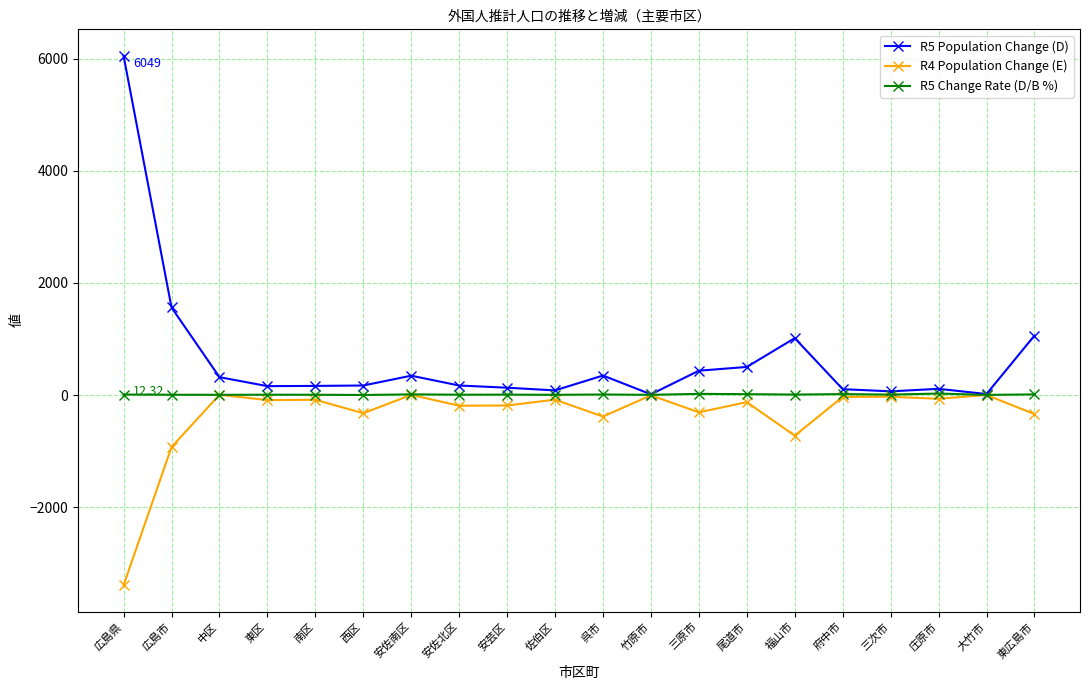

What are all the series names shown in the legend?

R5 Population Change (D), R4 Population Change (E), R5 Change Rate (D/B %)